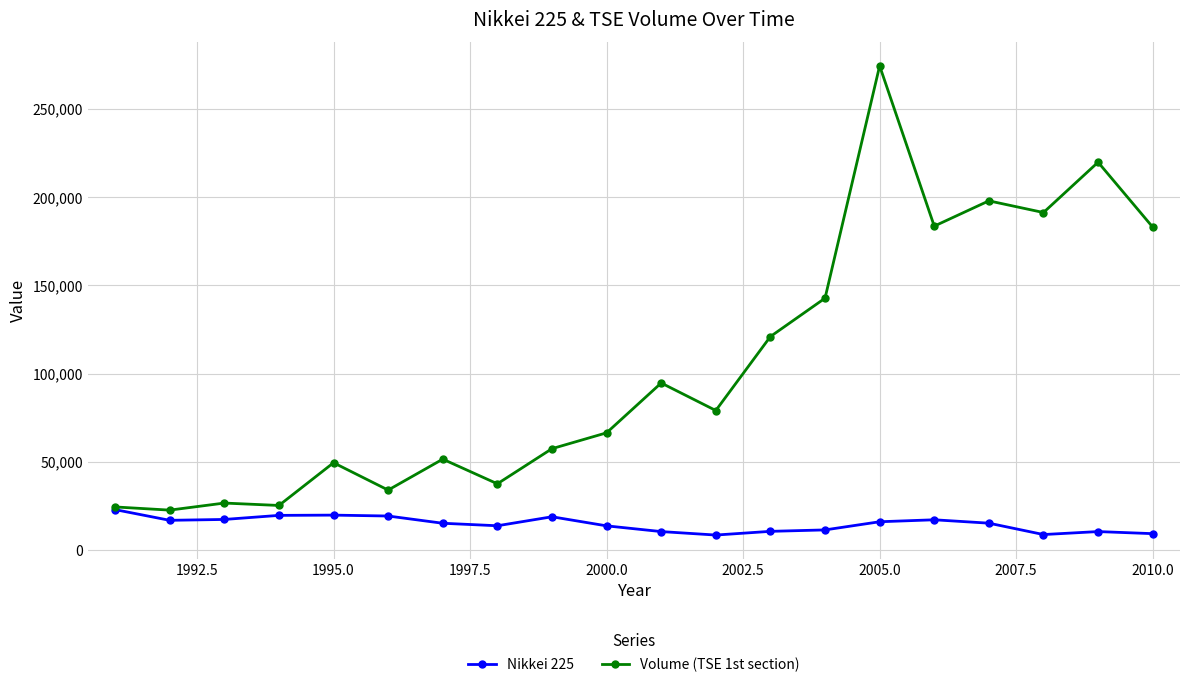

Rank the series by their maximum value, from highest to lowest.

Volume (TSE 1st section), Nikkei 225